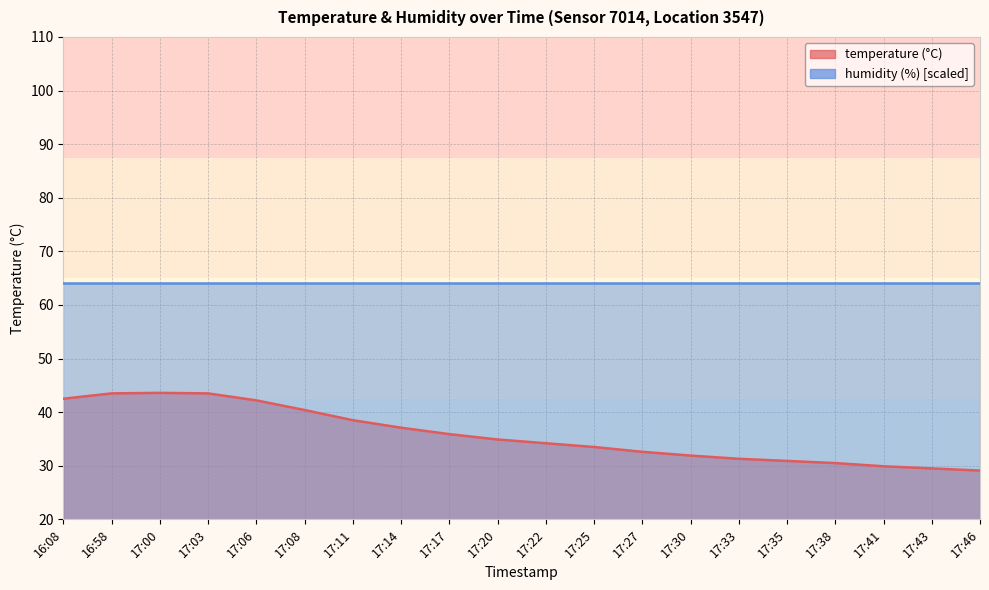

True or false: there are more than 0 points higher than both neighbors.

True